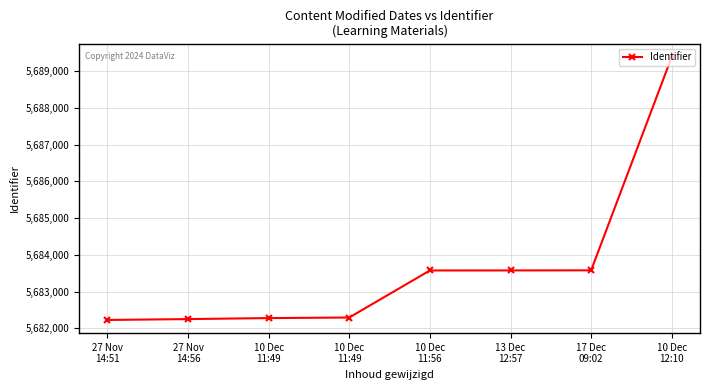

What is the change in value from 10 Dec
11:49 to 10 Dec
12:10?

+7100